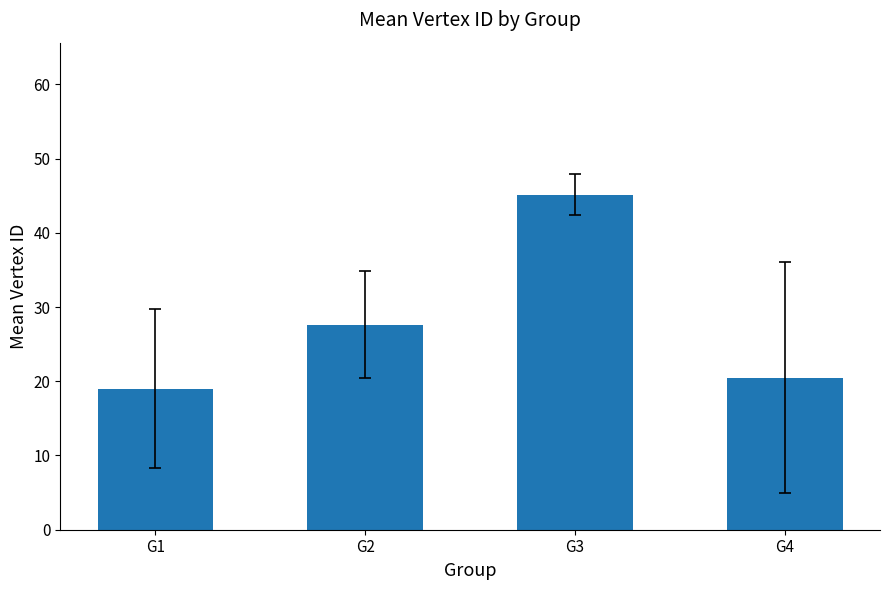

What is the difference between the values at G3 and G1?

26.1